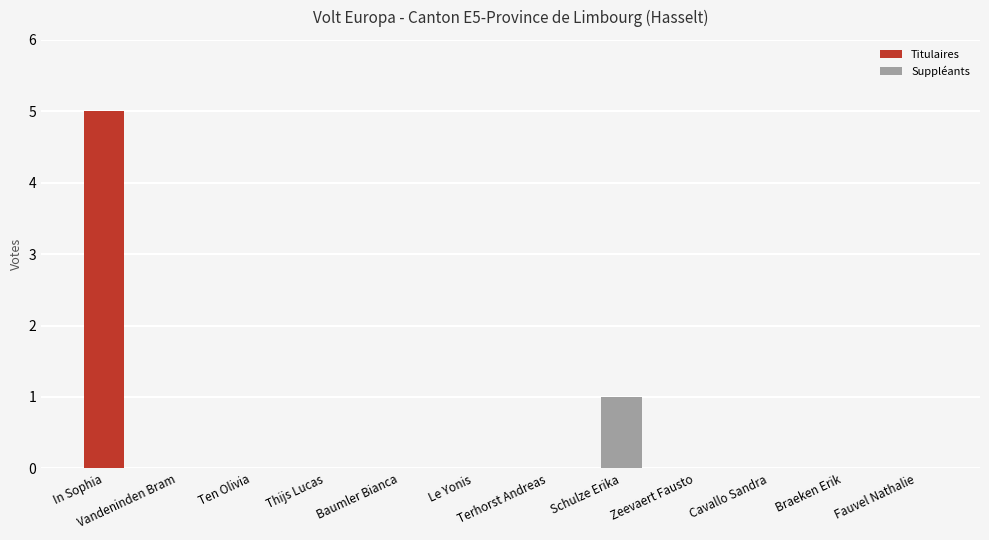

At which category is the sum across all series the highest?

In Sophia